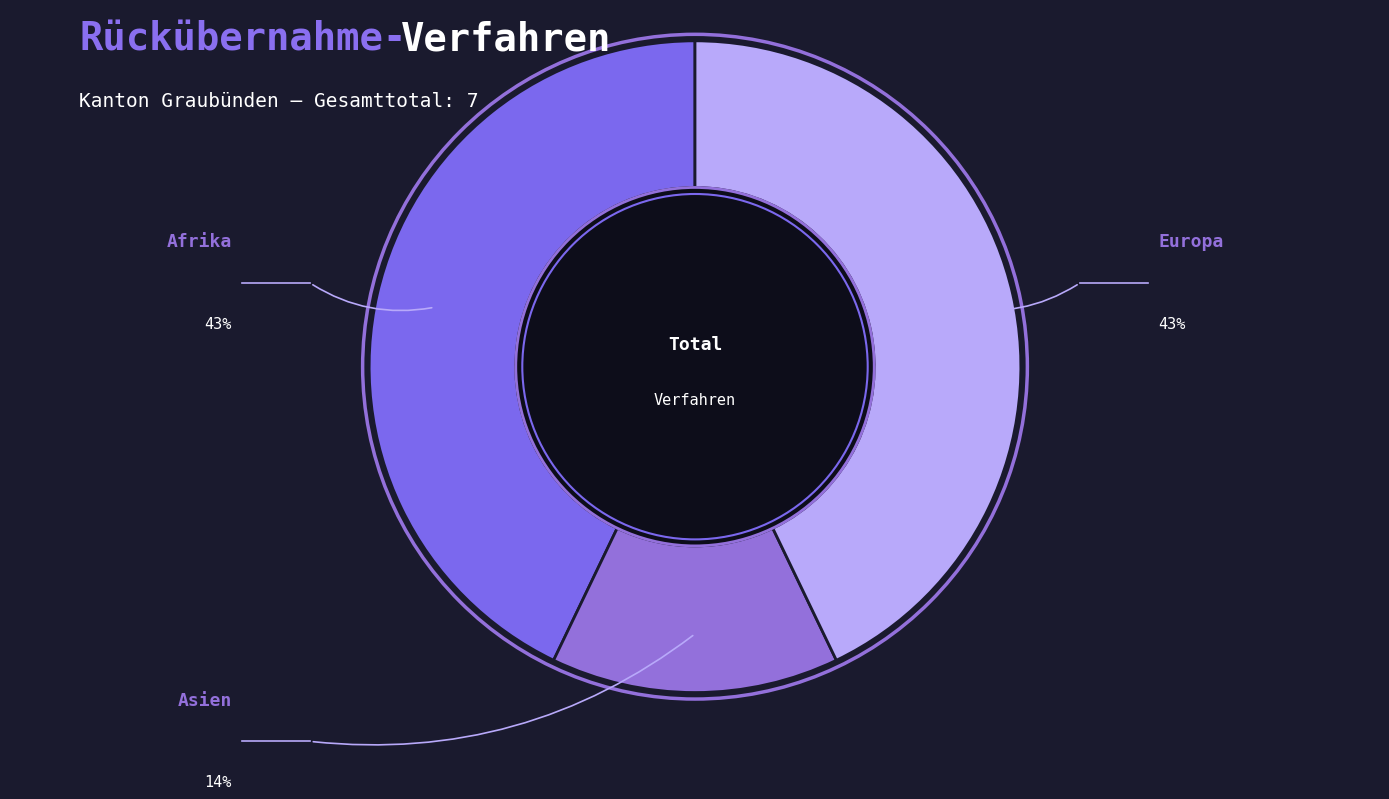

Count the number of slices in the pie.

3